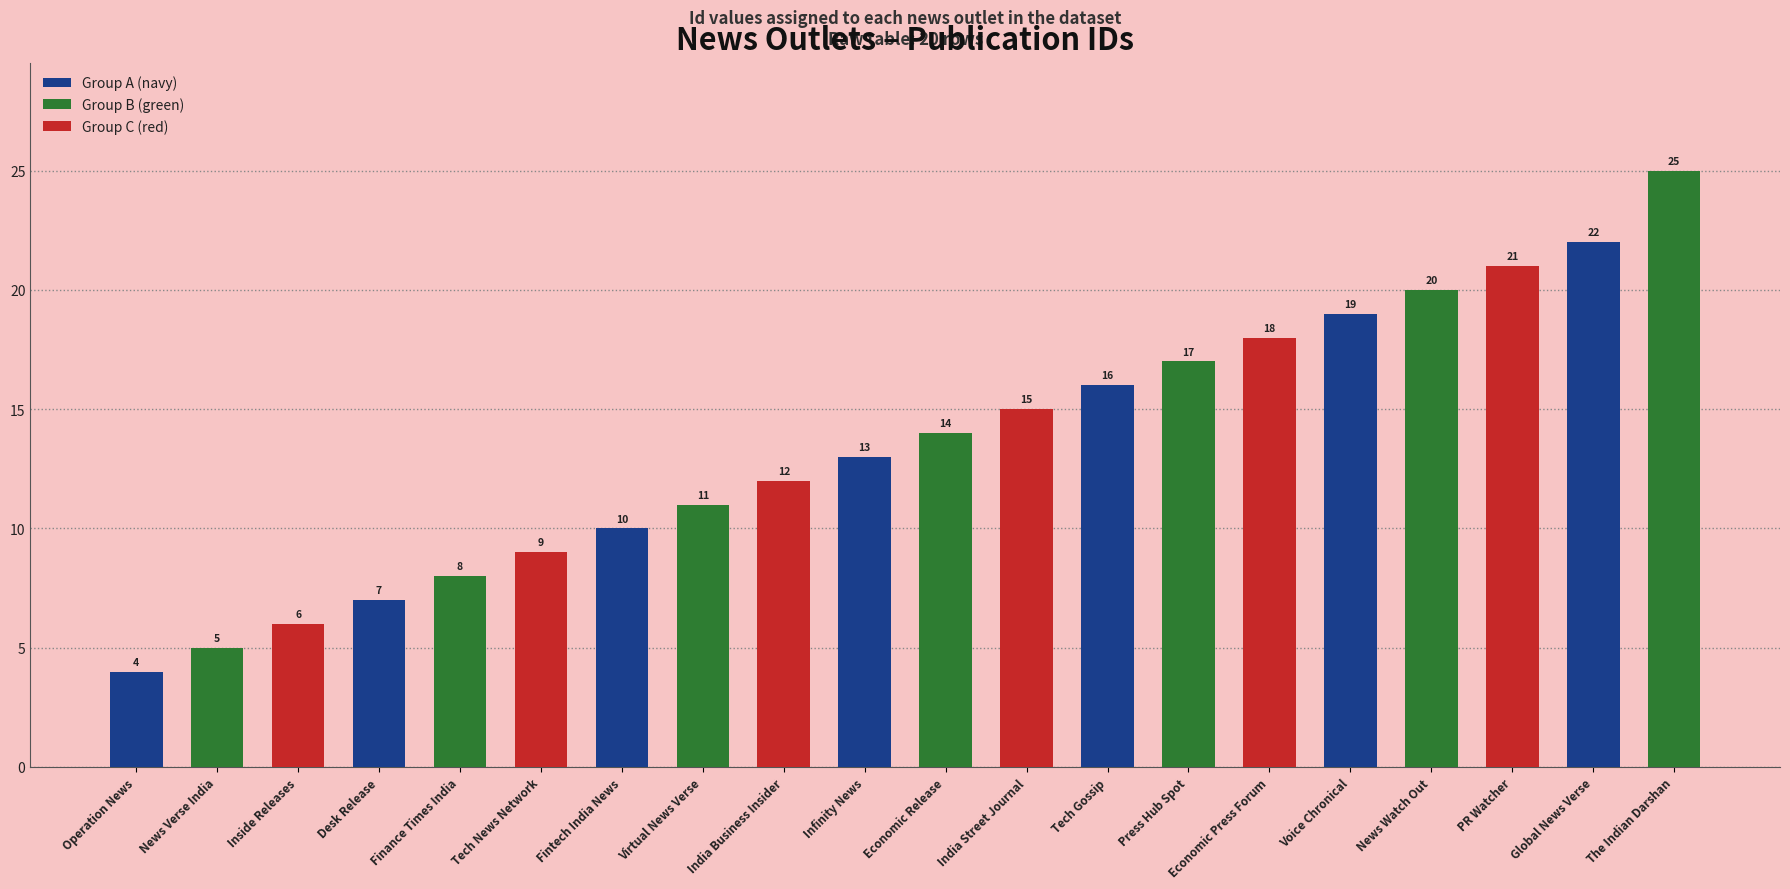

Which has a higher value, Tech News Network or Operation News?

Tech News Network